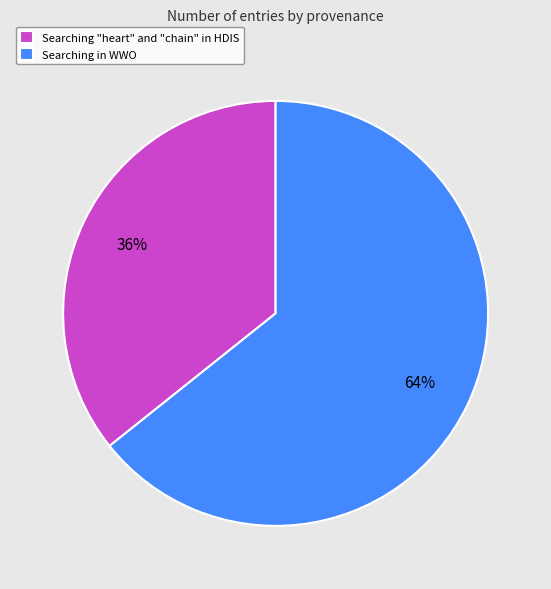

Does Searching "heart" and "chain" in HDIS represent more than half of the total?

No